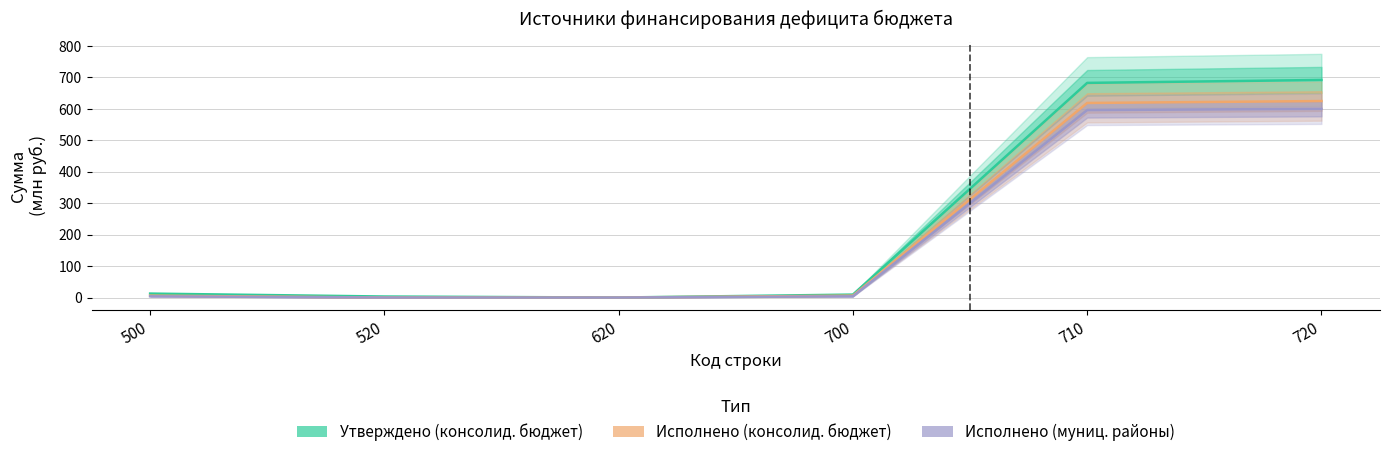

At how many categories does at least one series exceed 165?

2